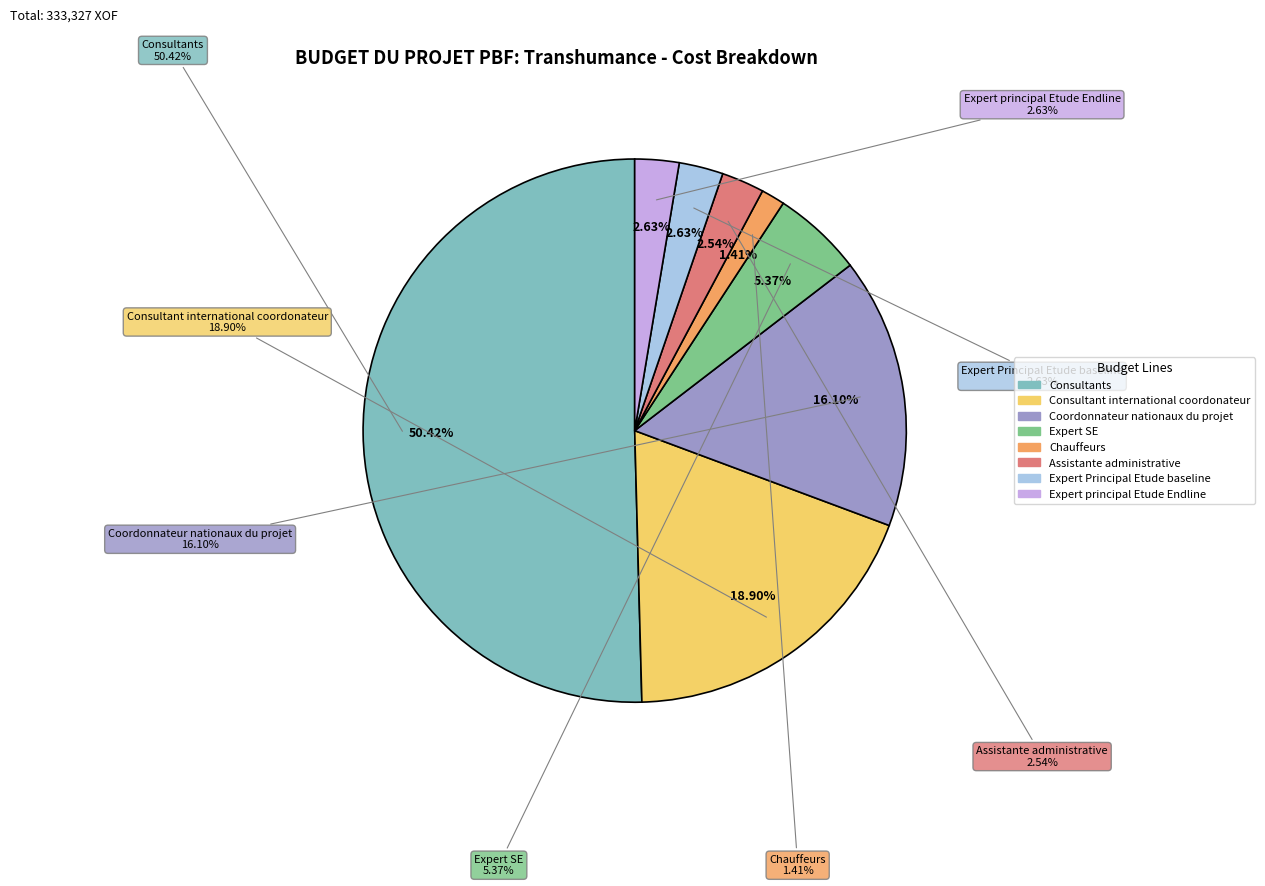

What is the total percentage of Coordonnateur nationaux du projet and Expert Principal Etude baseline?

18.7%